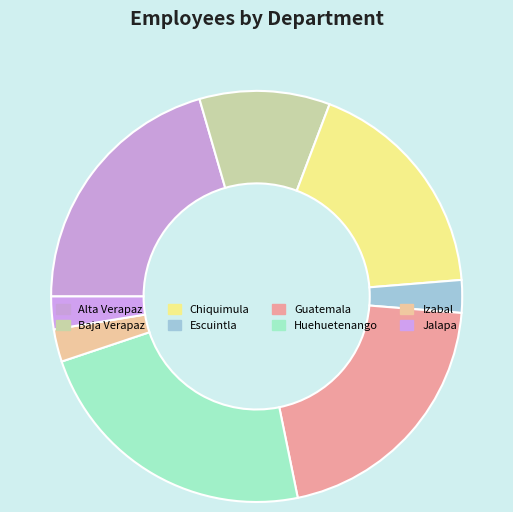

To the nearest percent, what is the difference between the Chiquimula and Guatemala slice percentages?

3%